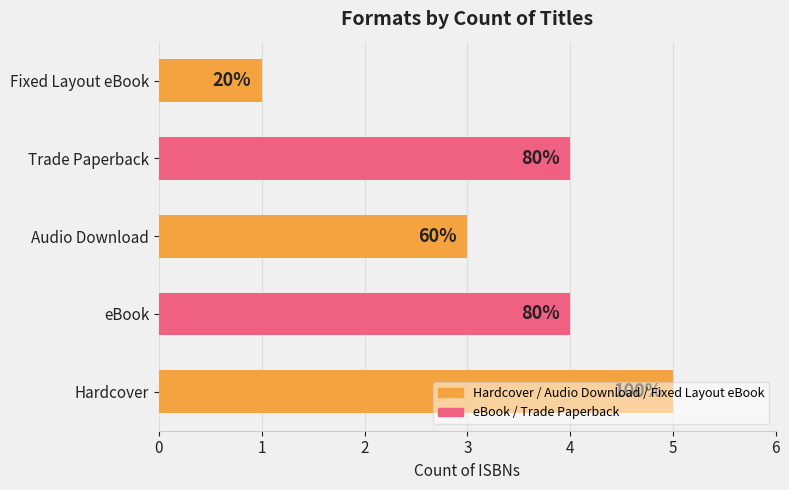

Are the bars horizontal?

Yes